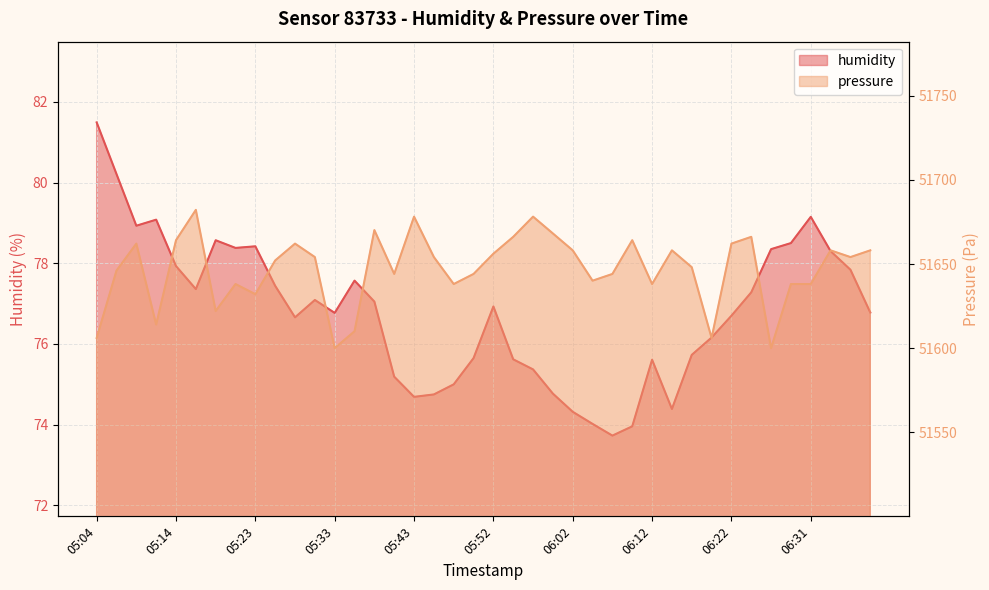

How many values in the pressure series are below 51654?

20